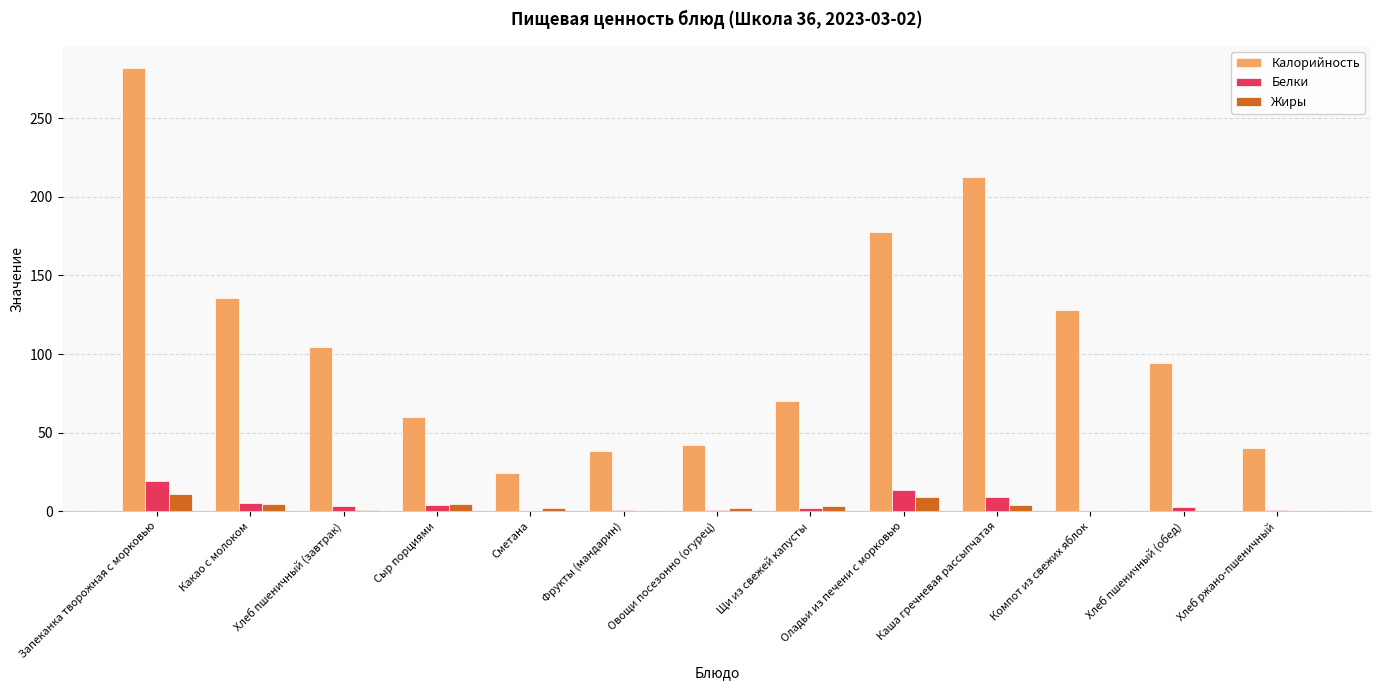

Which series has the largest total across all categories?

Калорийность